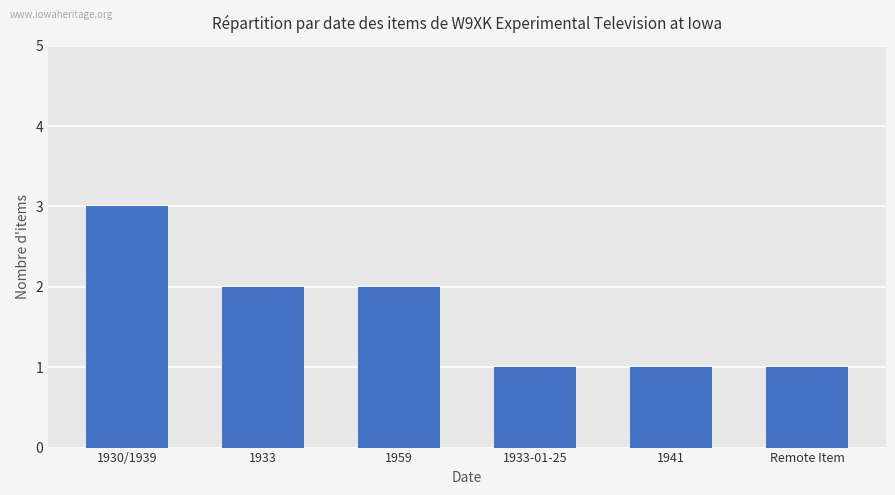

Count the values in the range 1 to 2.

5